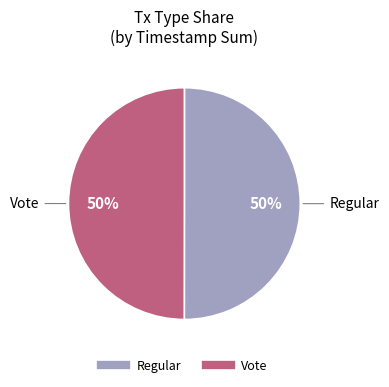

To the nearest percent, what is the average slice percentage?

50%